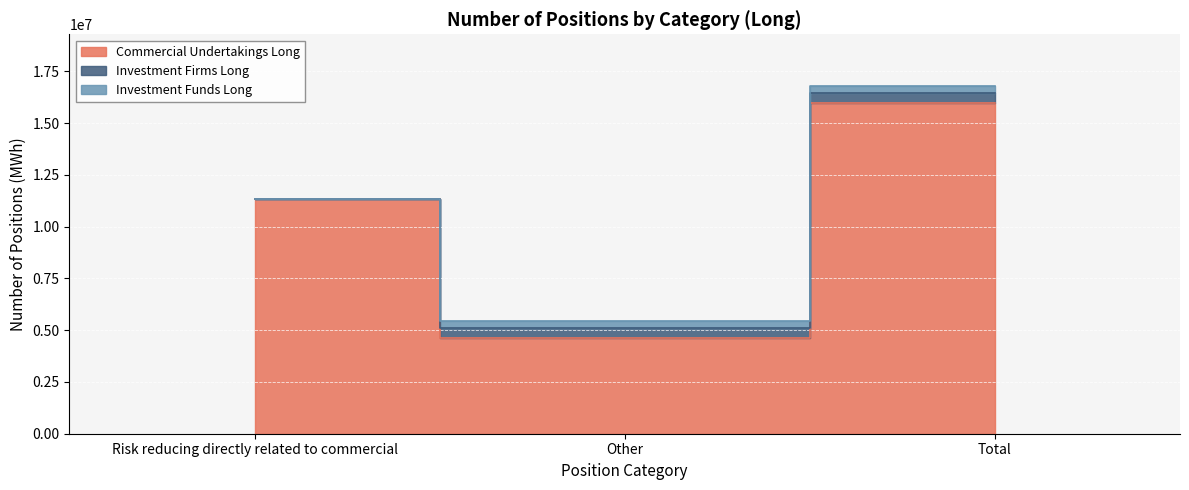

How many categories are shown in the chart?

3